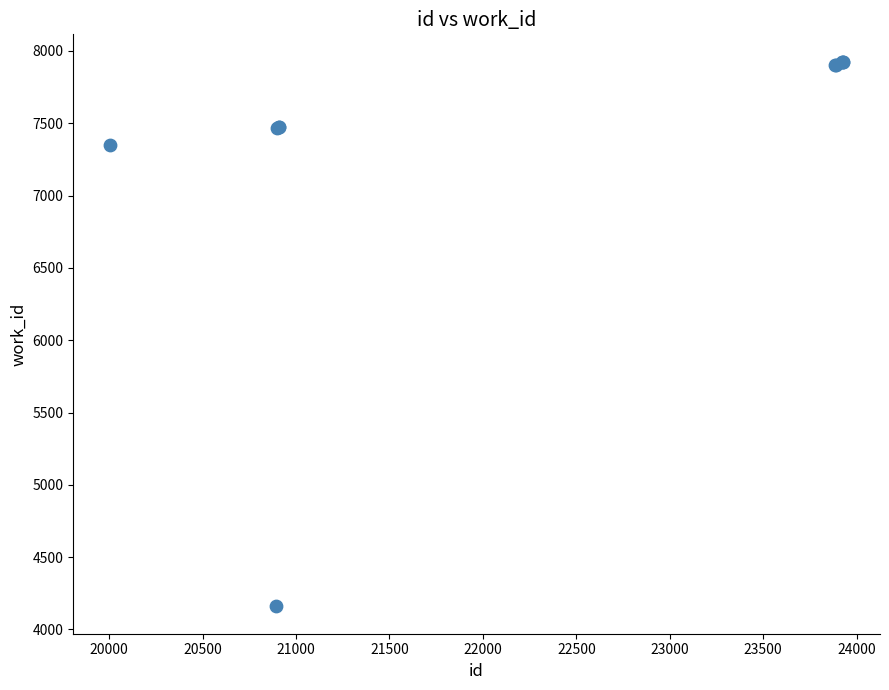

What Y value in the scatter plot is closest to 6042?

7351